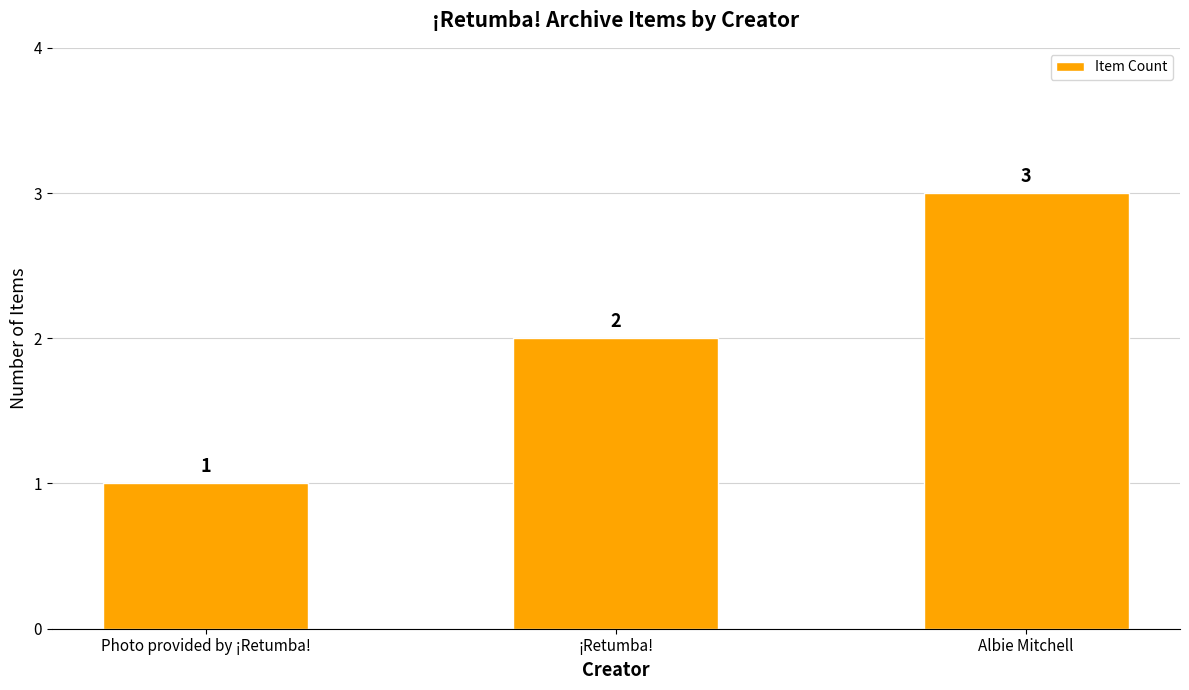

Which has a higher value, Albie Mitchell or ¡Retumba!?

Albie Mitchell